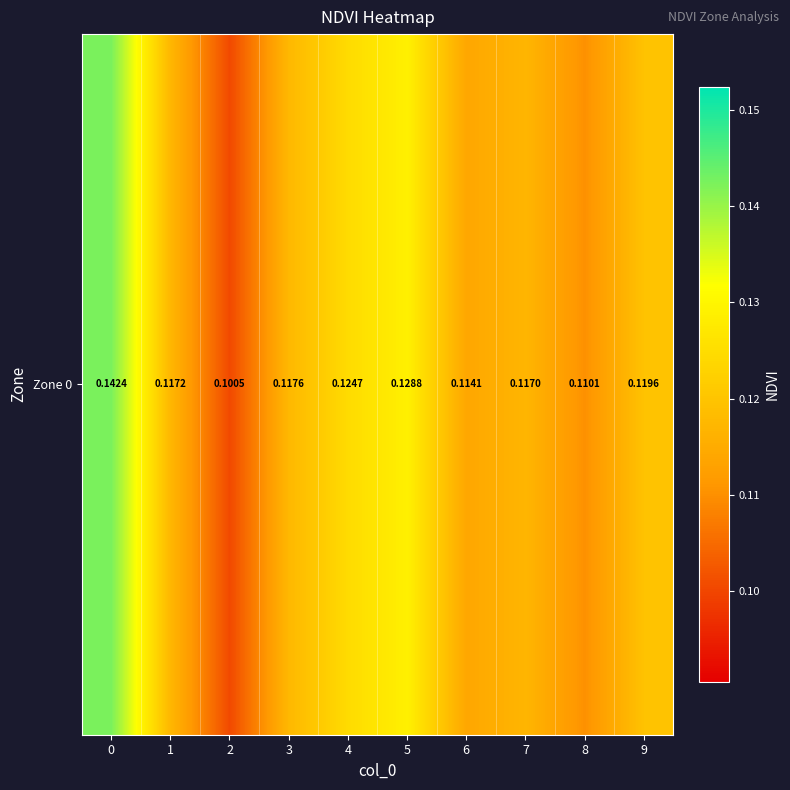

What is the smallest value displayed?

0.1